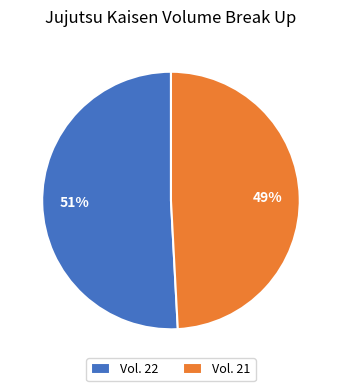

What percentage is the Vol. 22 slice, to the nearest percent?

51%